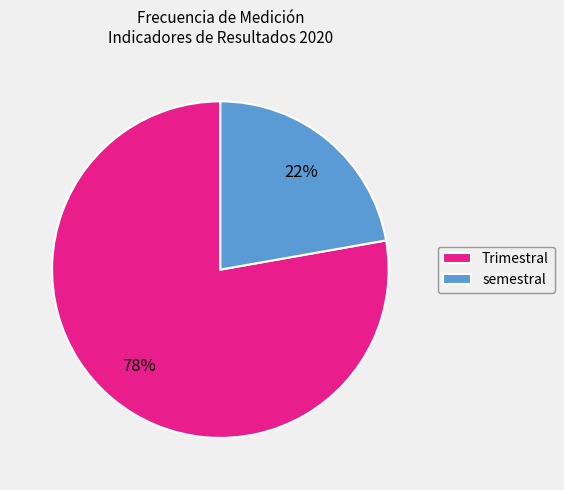

Which category has the smallest portion of the pie?

semestral